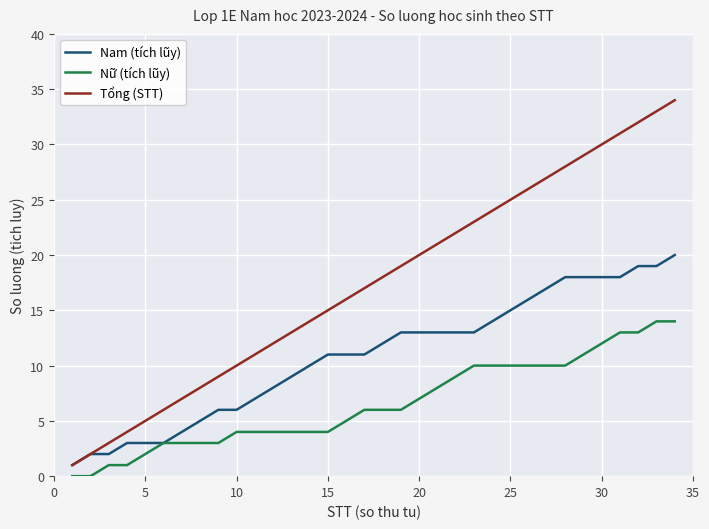

True or false: Tổng (STT) and Nữ (tích lũy) intersect in this chart.

False